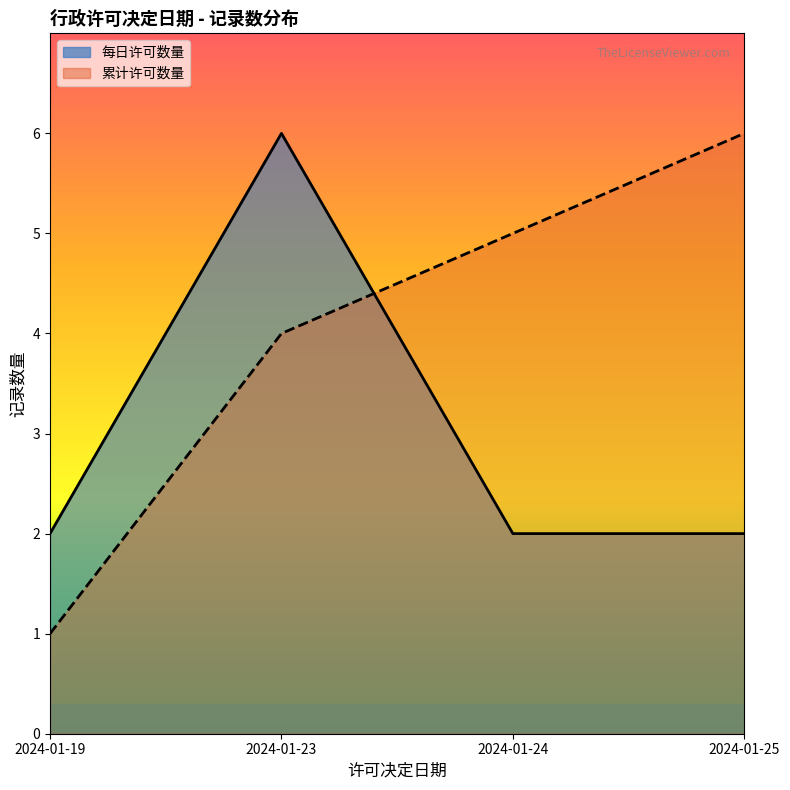

What is the smallest value displayed?

1